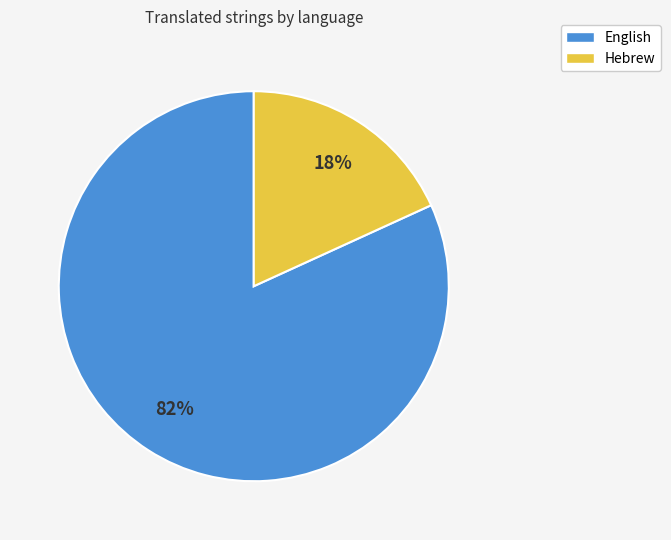

Between Hebrew and English, which is larger?

English